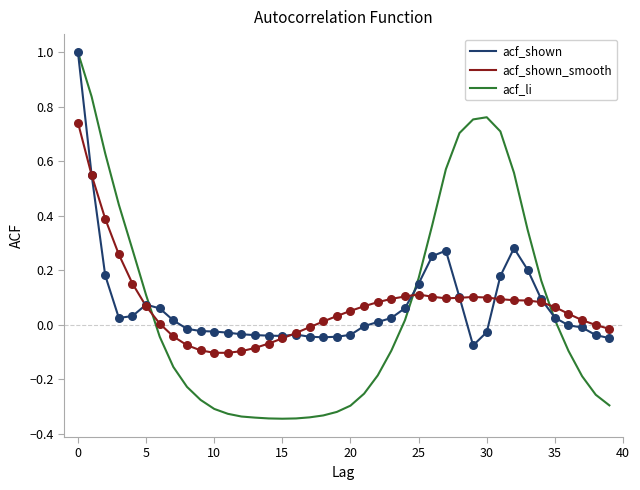

What is the greatest value displayed?

1.0